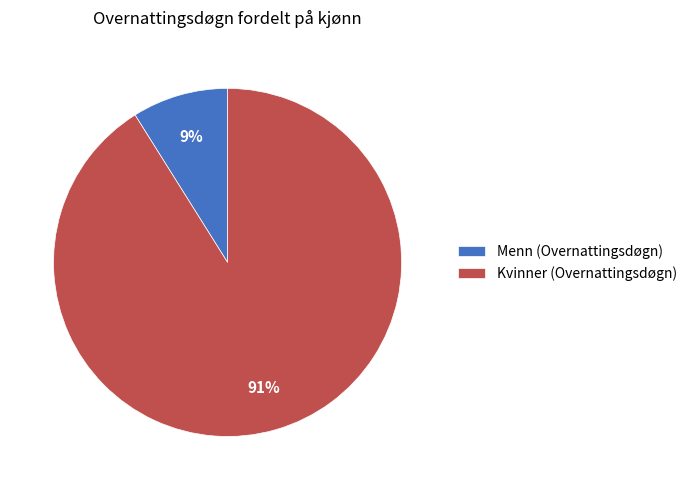

To the nearest percent, what is the difference between the largest and smallest slice percentages?

82%